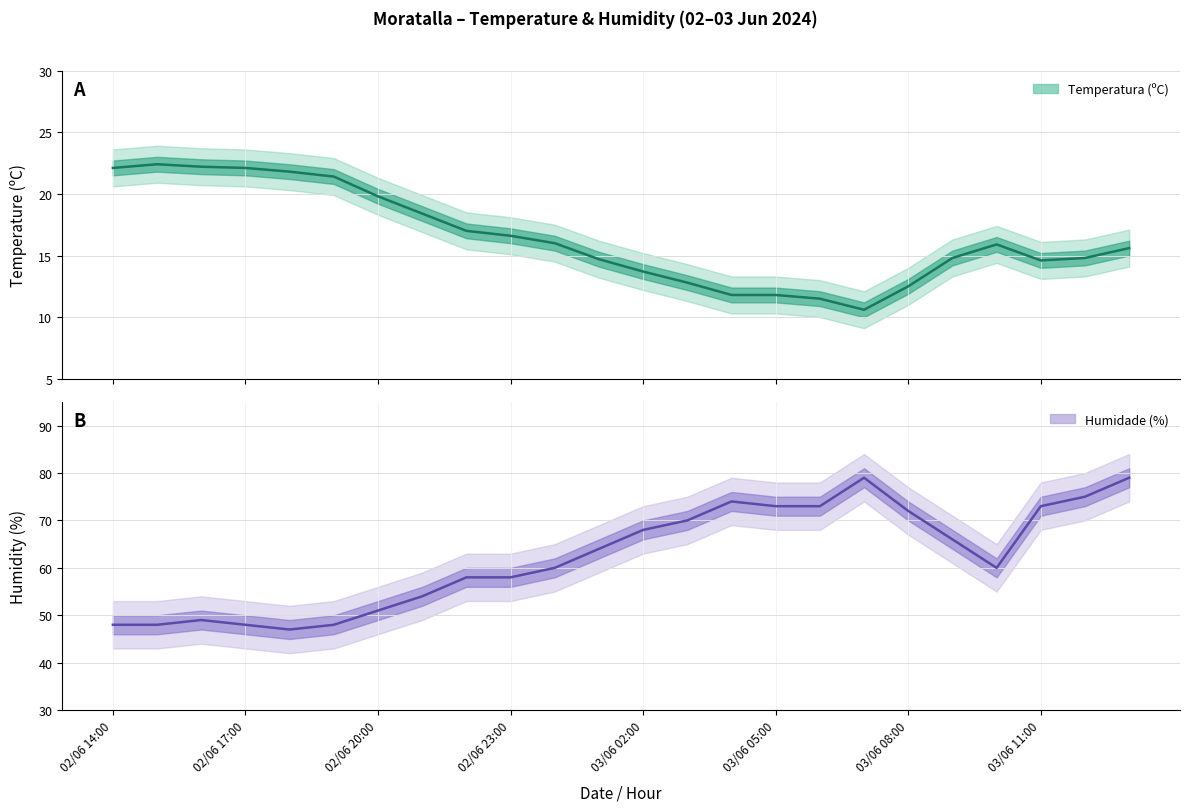

How many lines are shown in the chart?

2